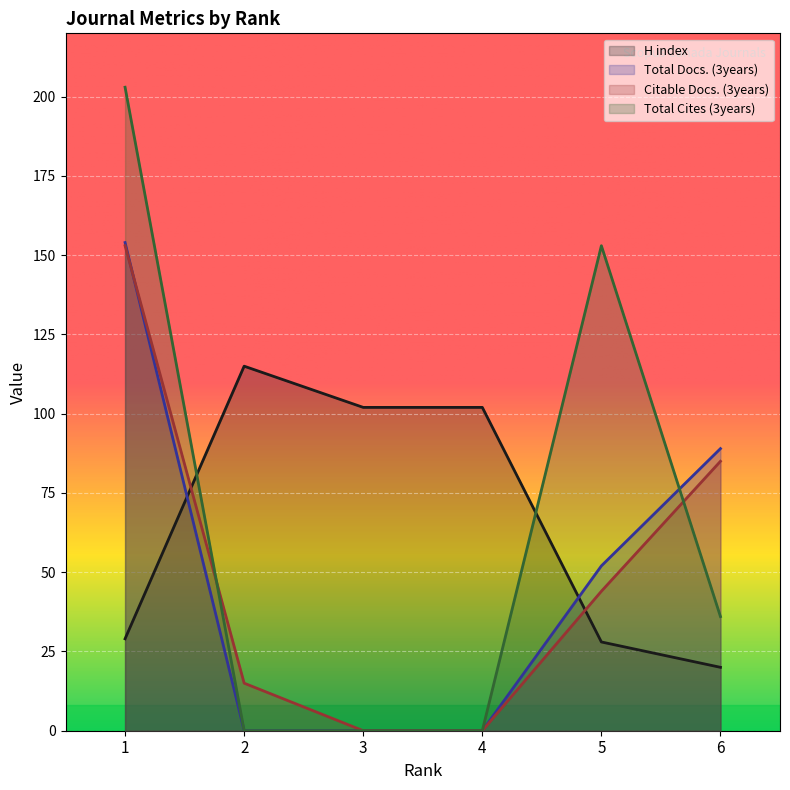

Reading left to right, what are all the values shown in this chart?

H index: 29	115	102	102	28	20
Total Docs. (3years): 154	0	0	0	52	89
Citable Docs. (3years): 153	15	0	0	44	85
Total Cites (3years): 203	0	0	0	153	36